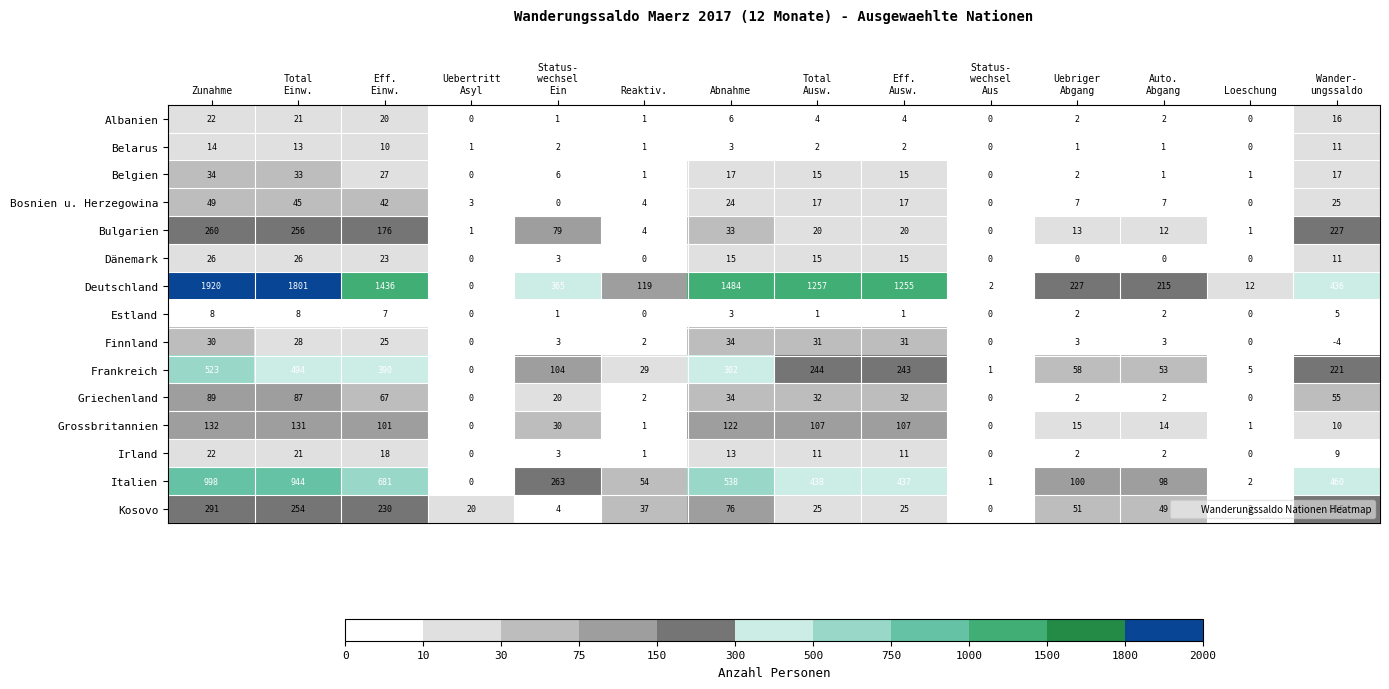

How many series are shown in this chart?

15